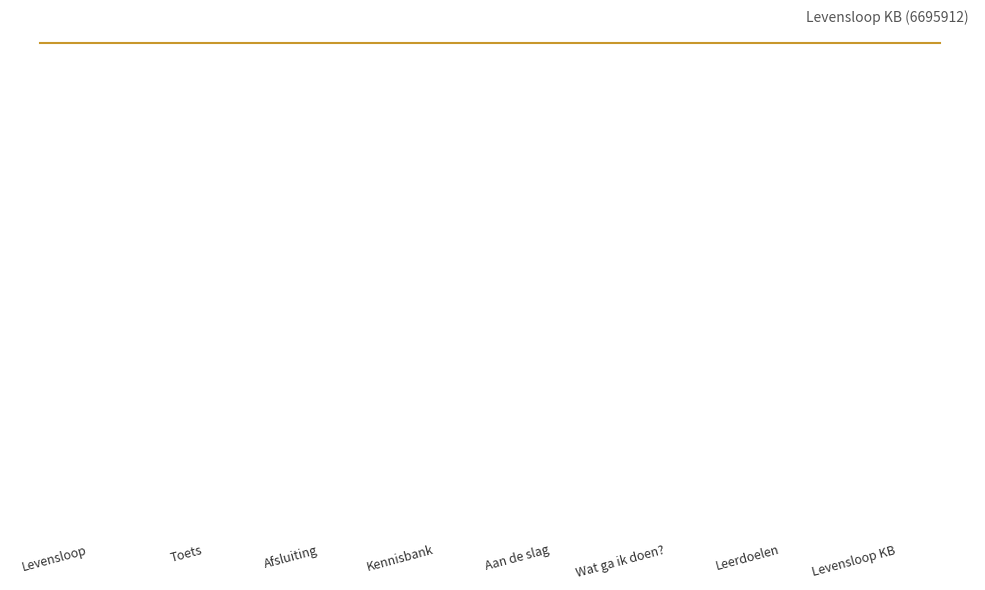

What is the maximum value shown in the chart?

6695932